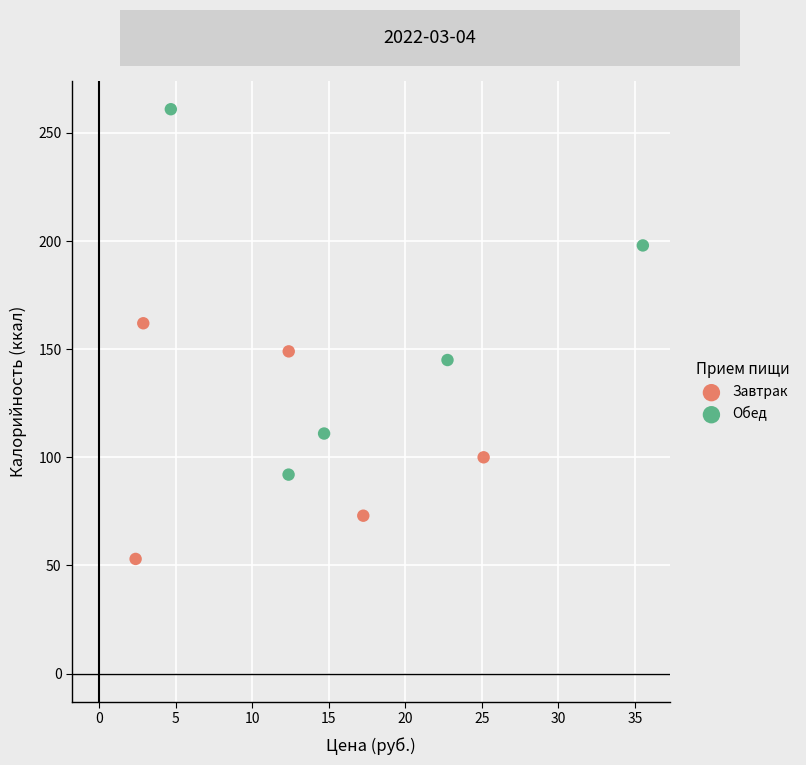

What are all the series names shown in the legend?

Завтрак, Обед